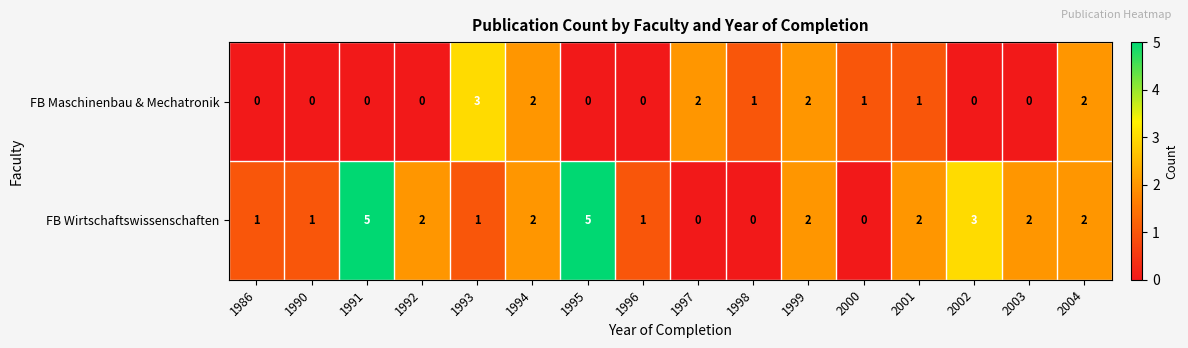

What is the greatest value displayed?

5